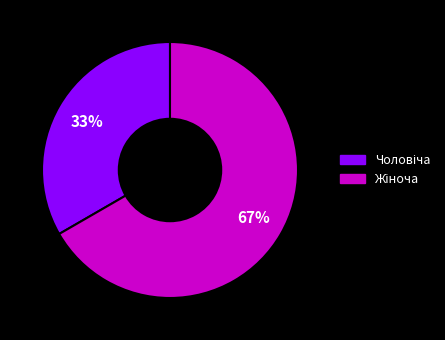

Is there any slice that represents more than half of the pie?

Yes